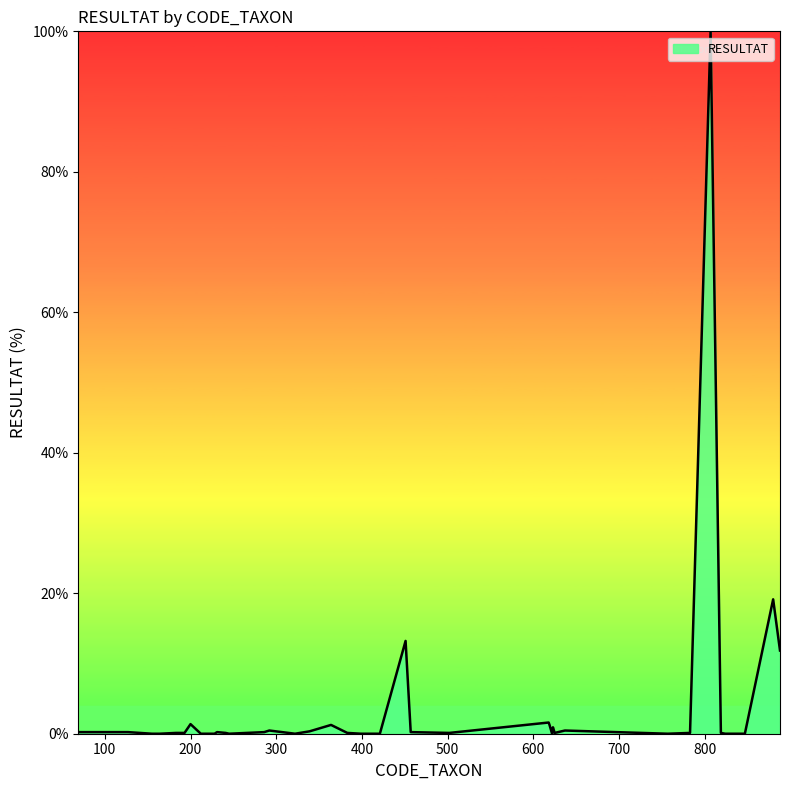

What is the maximum value shown in the chart?

100.0